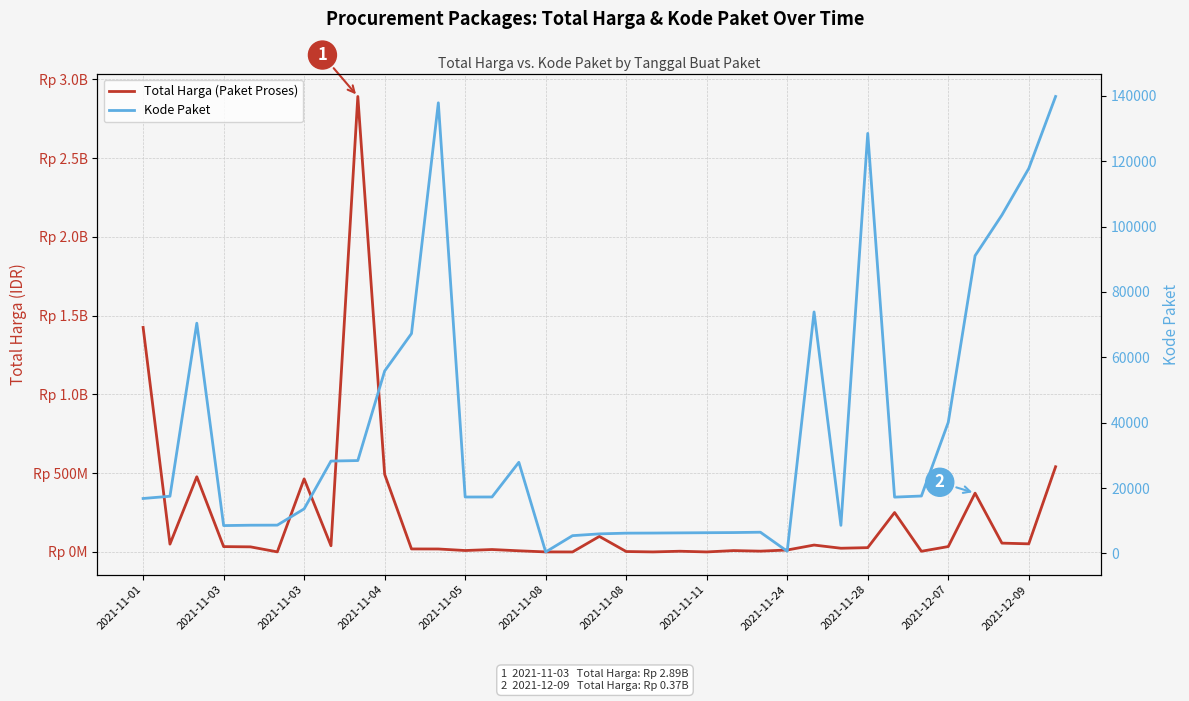

True or false: Total Harga (Paket Proses) and Kode Paket intersect in this chart.

False